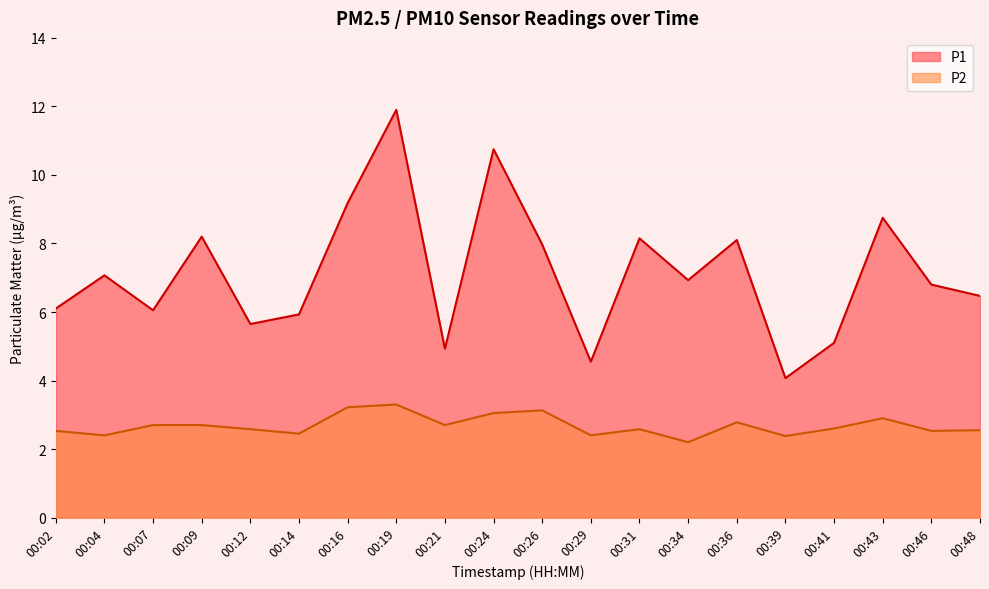

What is the difference between the maximum and minimum values in the P1 series?

7.8